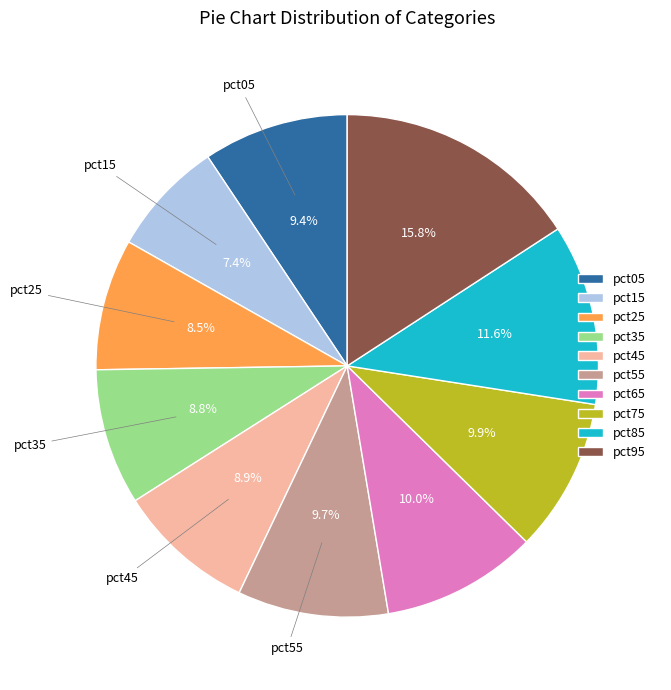

True or false: pct75 accounts for 1% of the total.

False